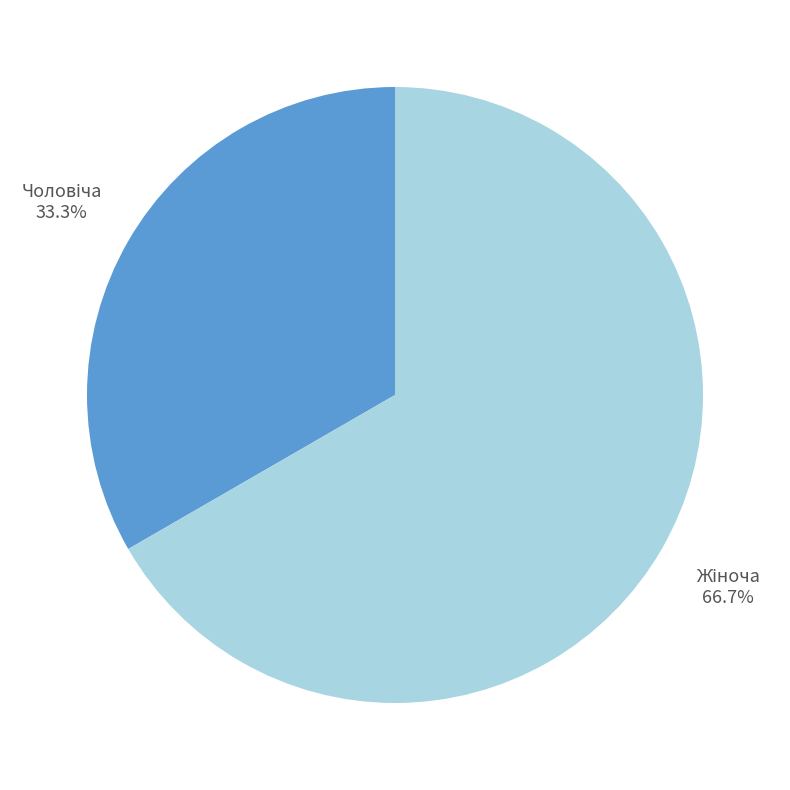

Is there a majority slice in this chart?

Yes